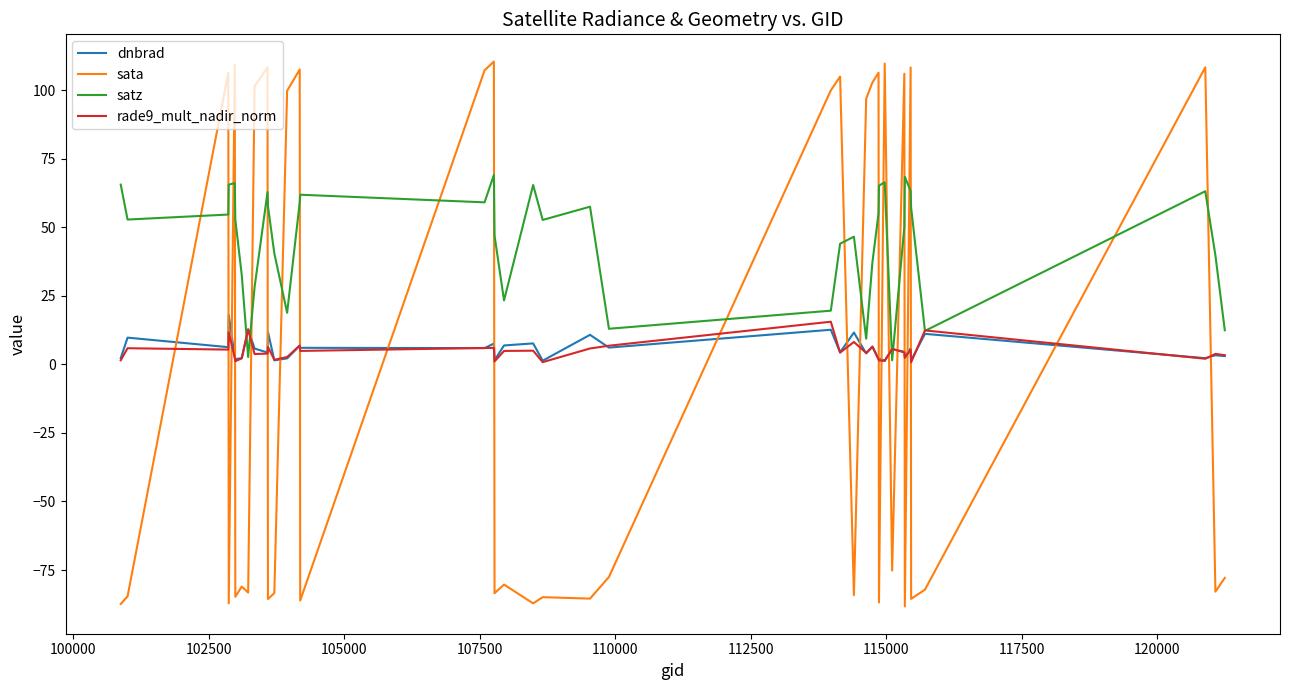

What is the minimum value shown in the chart?

-88.3